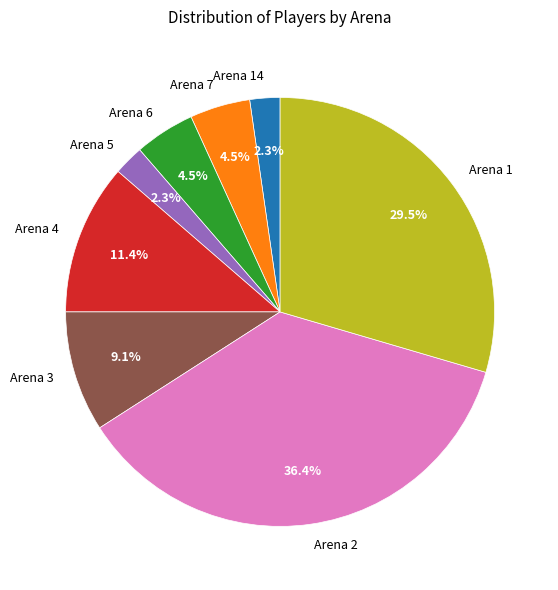

Is there a majority slice in this chart?

No